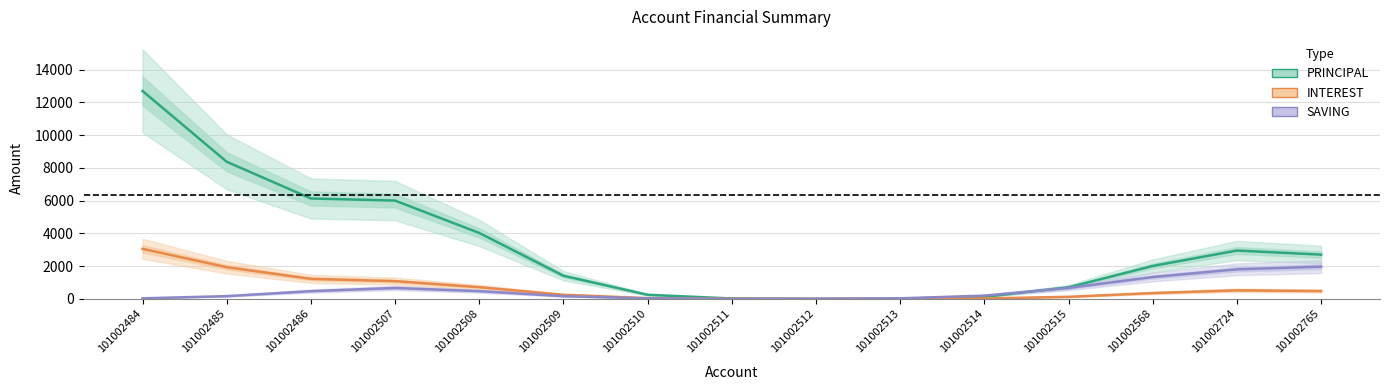

What is the sum of all PRINCIPAL values?

47400.0